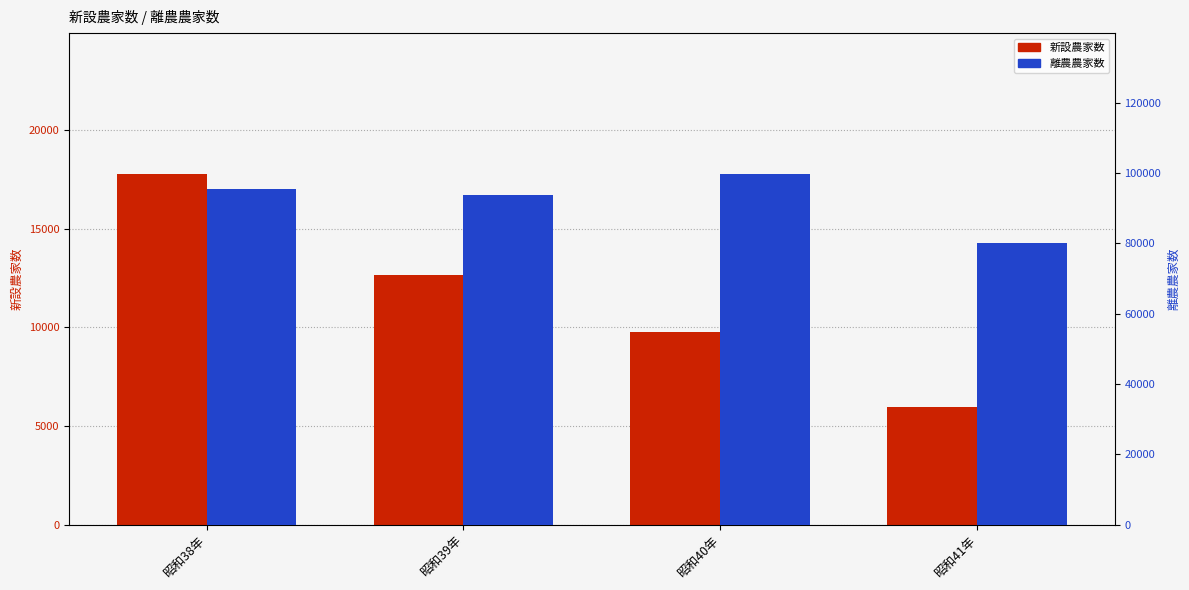

What is the spread (max minus min) of values at 昭和40年?

90090